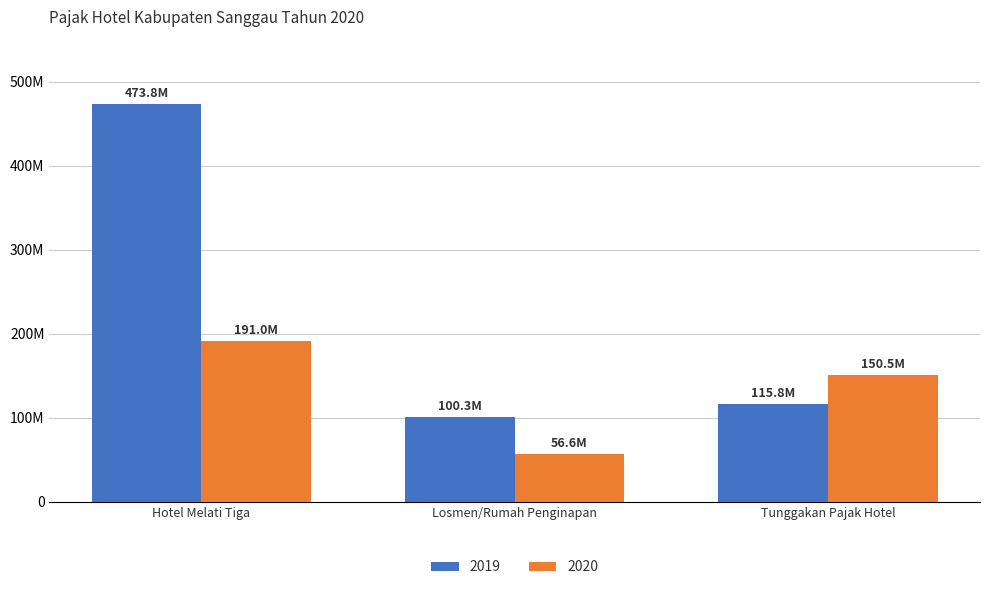

What are all the series names shown in the legend?

2019, 2020